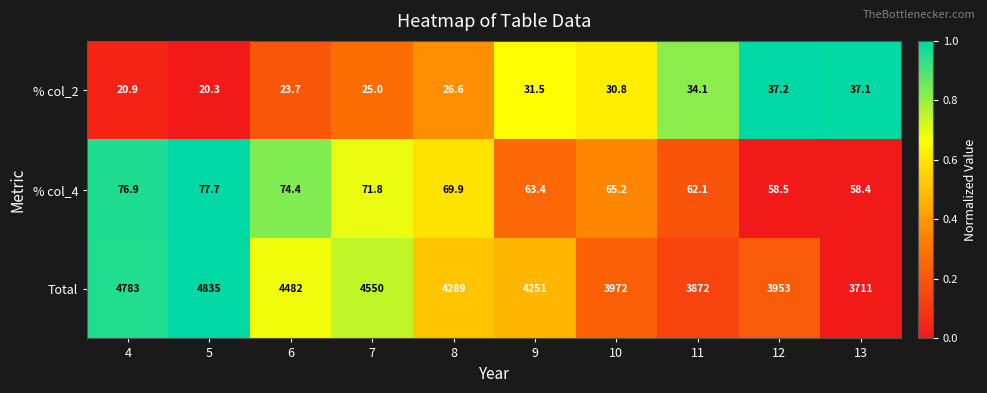

What is the sum of the % col_2 values at 10 and 4?

51.7